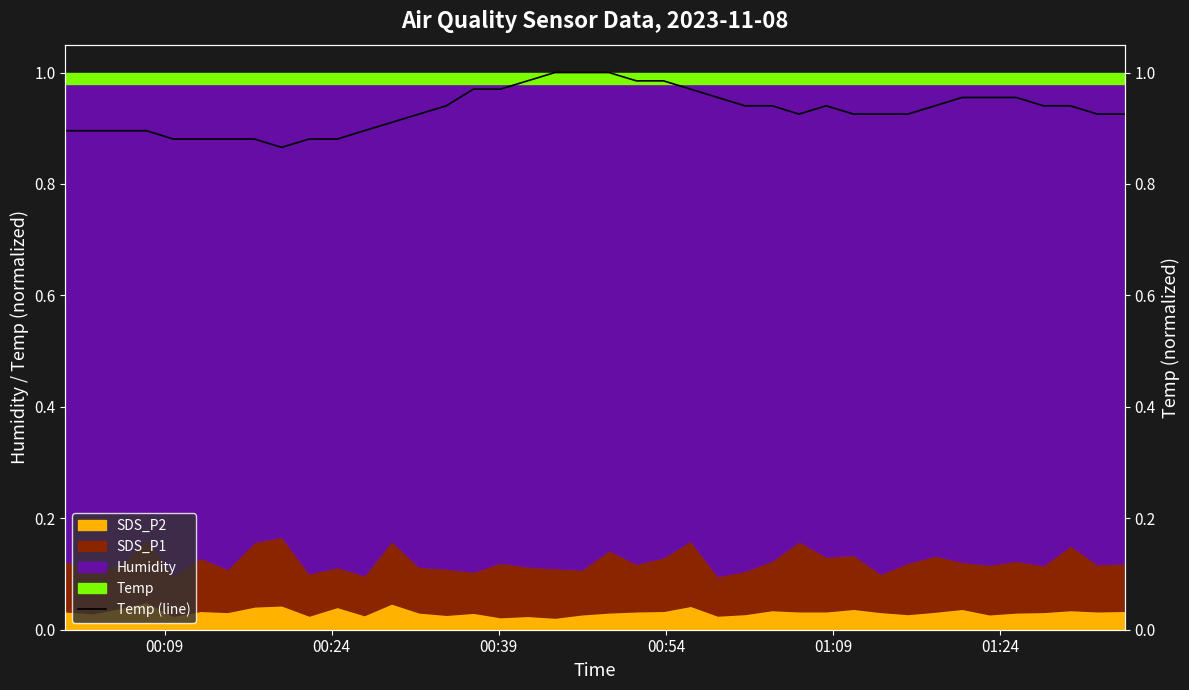

Does the chart display data point markers on the line(s)?

No